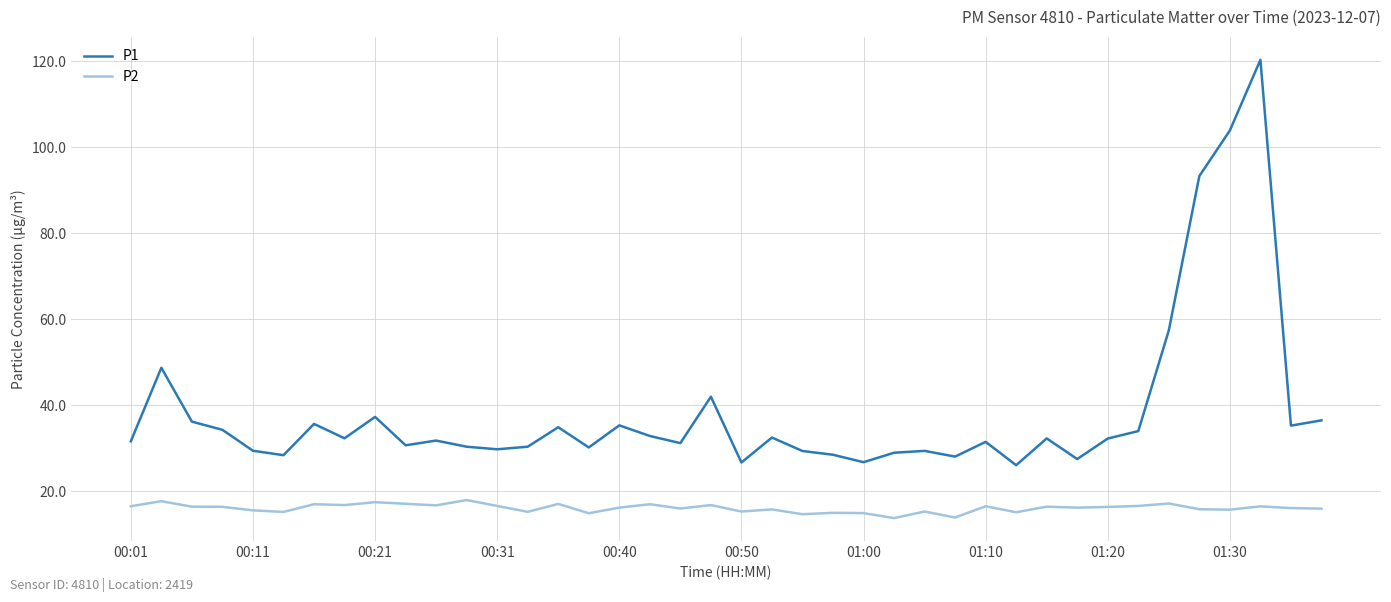

At how many categories does at least one series exceed 52?

4